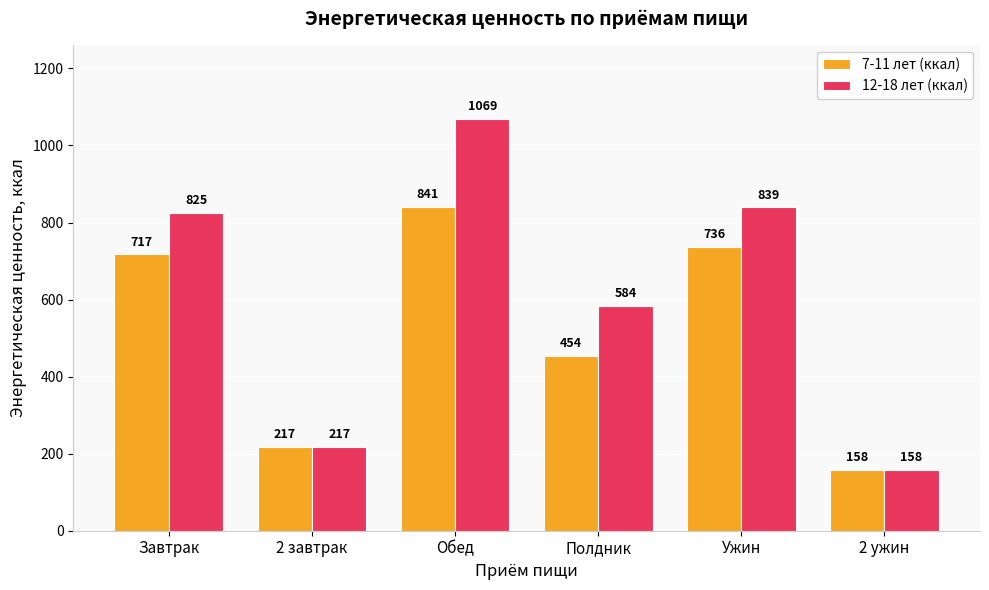

What is the difference between the 7-11 лет (ккал) values at Ужин and Завтрак?

19